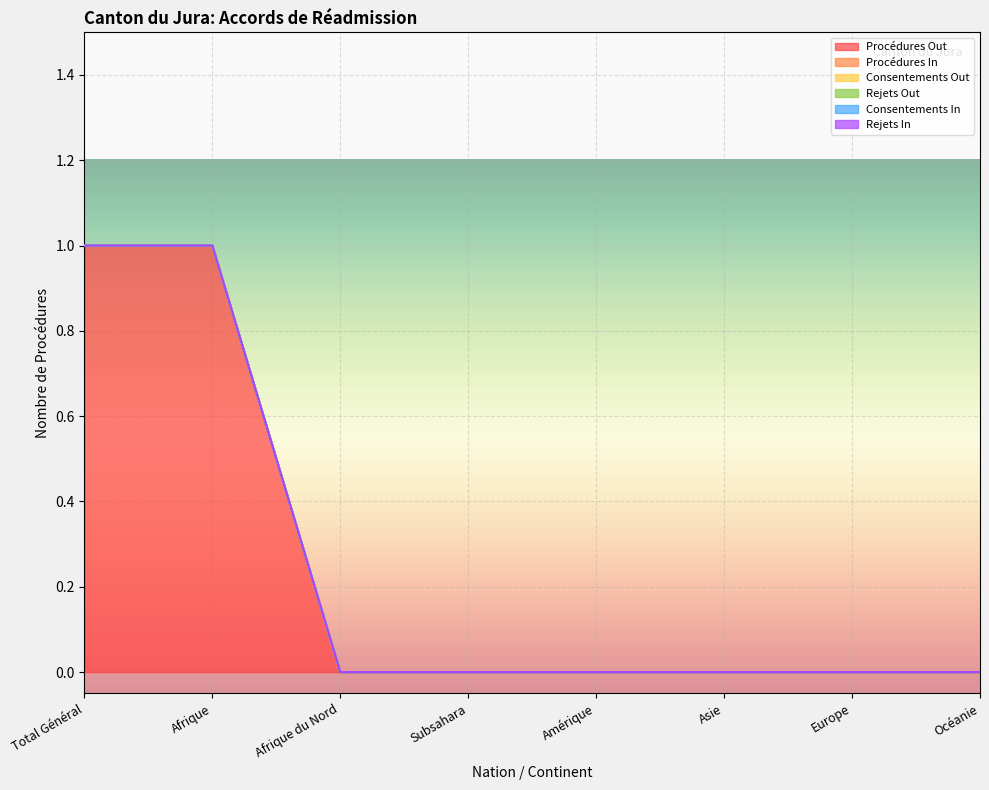

List the series in order of their peak value, lowest first.

Procédures In, Consentements Out, Rejets Out, Consentements In, Rejets In, Procédures Out